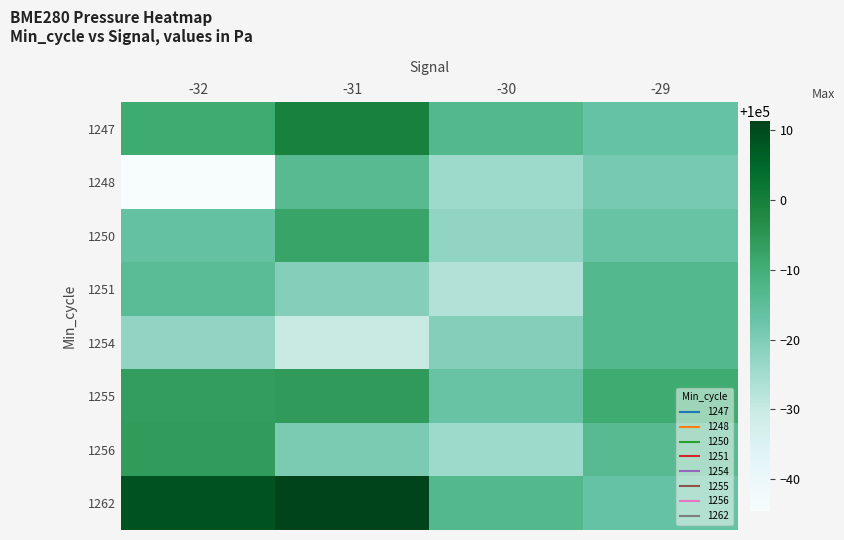

Reading right to left, extract all data points from this chart.

1247: -29=99983.2	-30=99986.8	-31=99999.5	-32=99991.0
1248: -29=99980.8	-30=99975.6	-31=99986.2	-32=99955.5
1250: -29=99983.1	-30=99977.3	-31=99992.2	-32=99983.7
1251: -29=99986.8	-30=99973.0	-31=99979.2	-32=99985.5
1254: -29=99986.8	-30=99979.2	-31=99969.9	-32=99977.3
1255: -29=99991.0	-30=99983.1	-31=99994.1	-32=99993.6
1256: -29=99986.2	-30=99975.6	-31=99980.4	-32=99994.0
1262: -29=99983.2	-30=99986.8	-31=100011.3	-32=100008.5